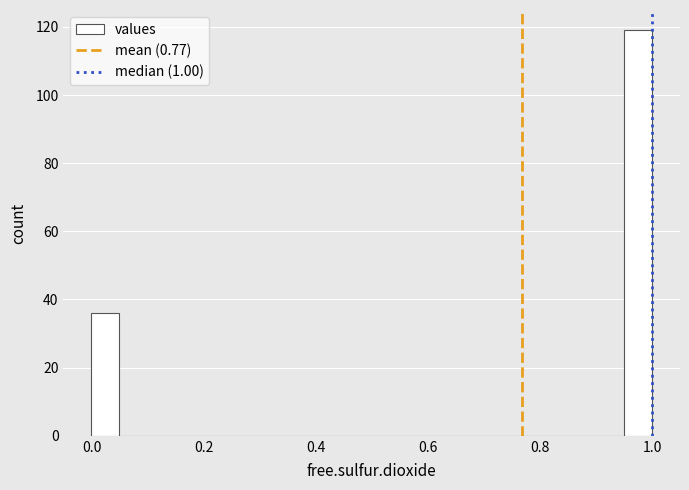

Around what value on the x-axis is the tallest bar? Give the approximate position of its centre, as read against the axis.

0.98